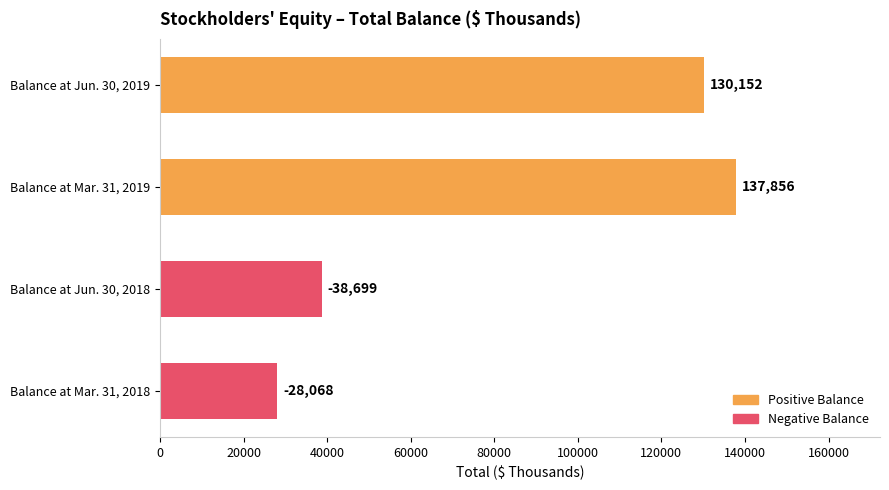

What is the value of the 2nd bar from the left?

38699